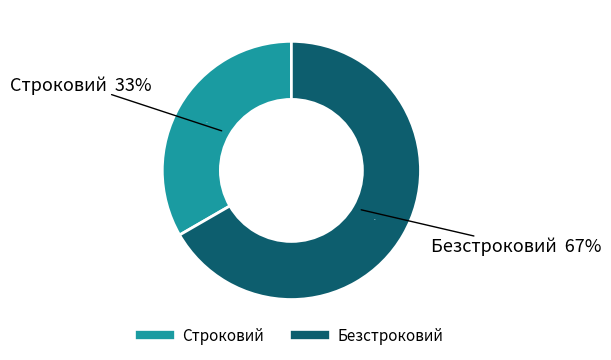

How much of the chart is everything except Строковий?

66.7%